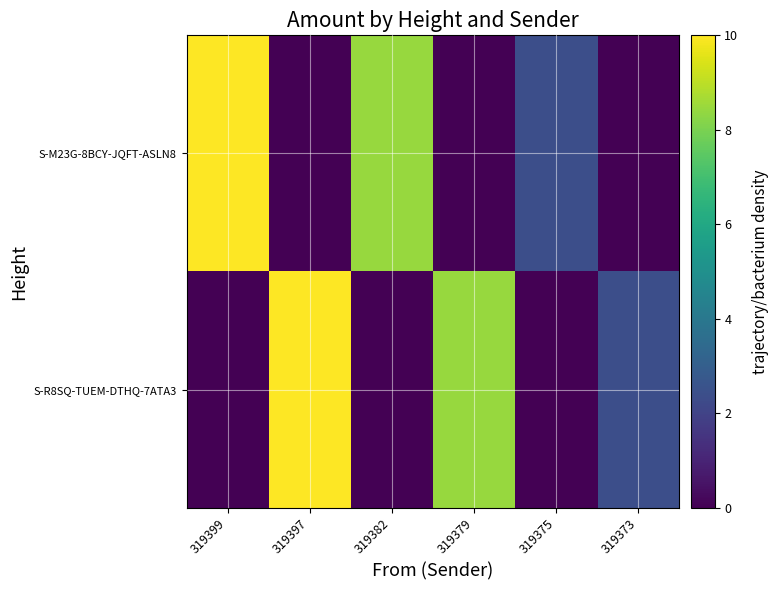

Reading left to right, transcribe all the data shown in this chart.

S-M23G-8BCY-JQFT-ASLN8: 319399=10.0	319397=0.0	319382=8.4	319379=0.0	319375=2.4	319373=0.0
S-R8SQ-TUEM-DTHQ-7ATA3: 319399=0.0	319397=10.0	319382=0.0	319379=8.4	319375=0.0	319373=2.4